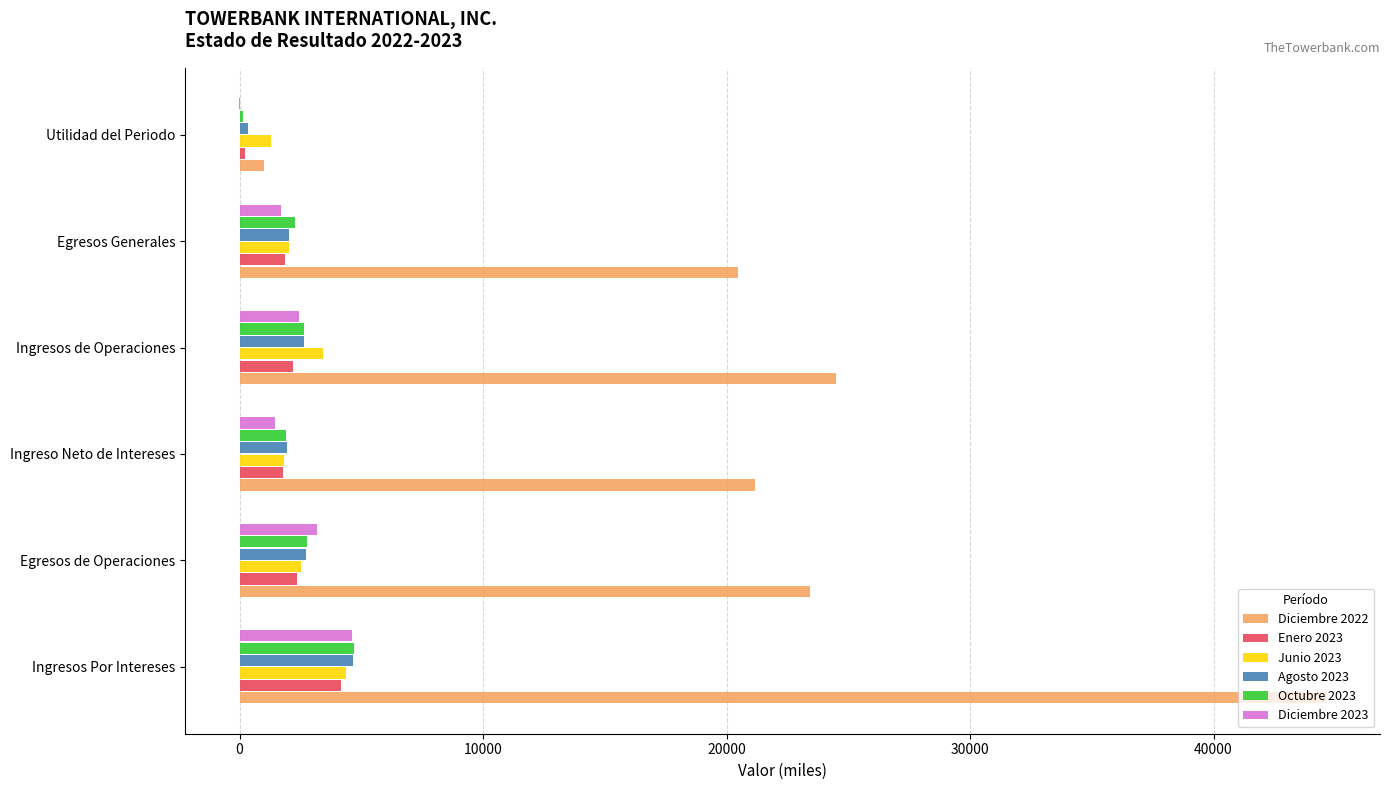

Where is Diciembre 2023 nearest to the value 2307?

Ingresos de Operaciones